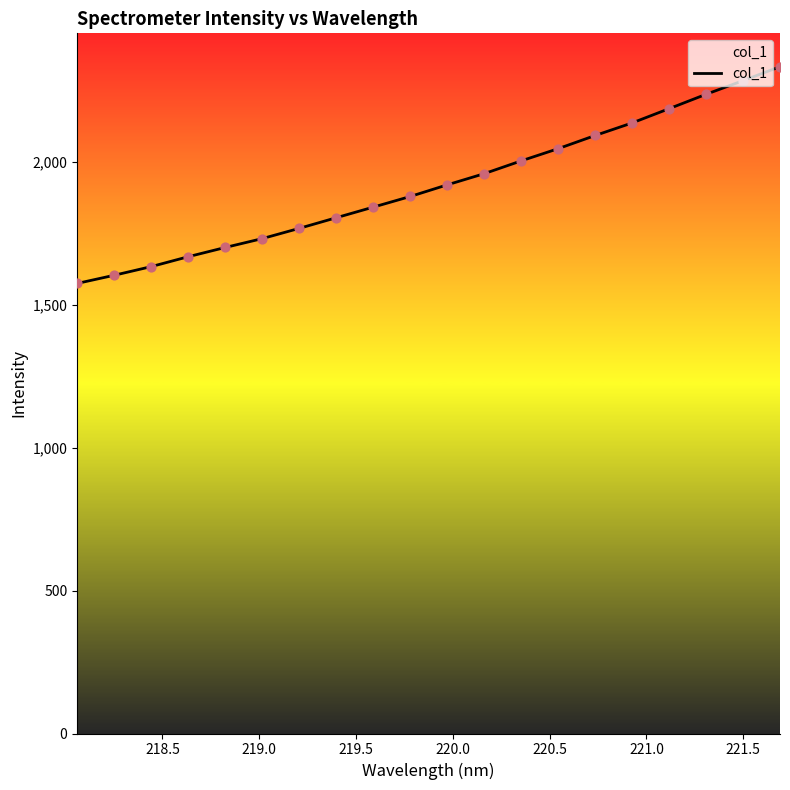

What is the difference between the maximum and minimum values?

758.5